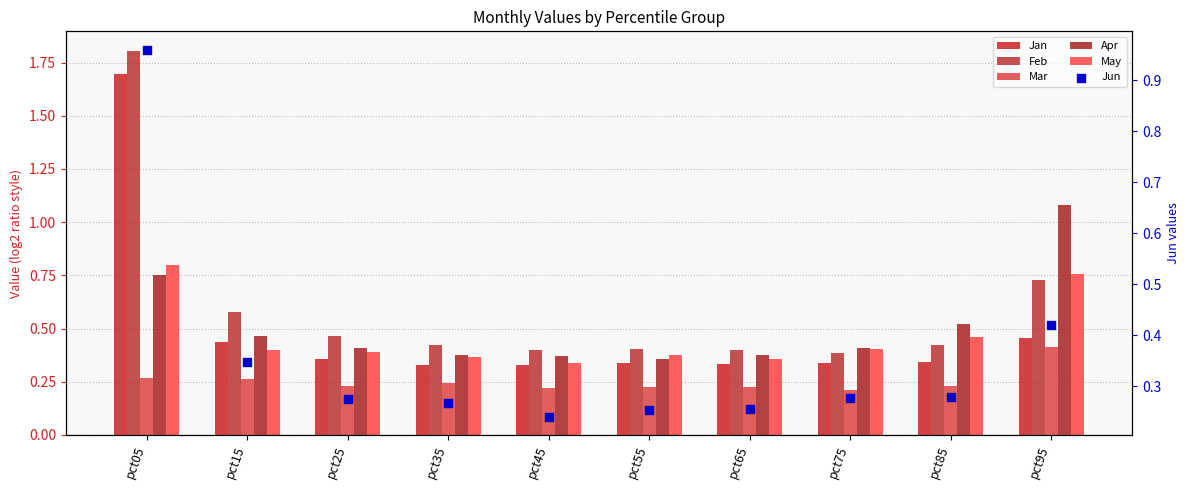

At how many categories does at least one series exceed 0?

10